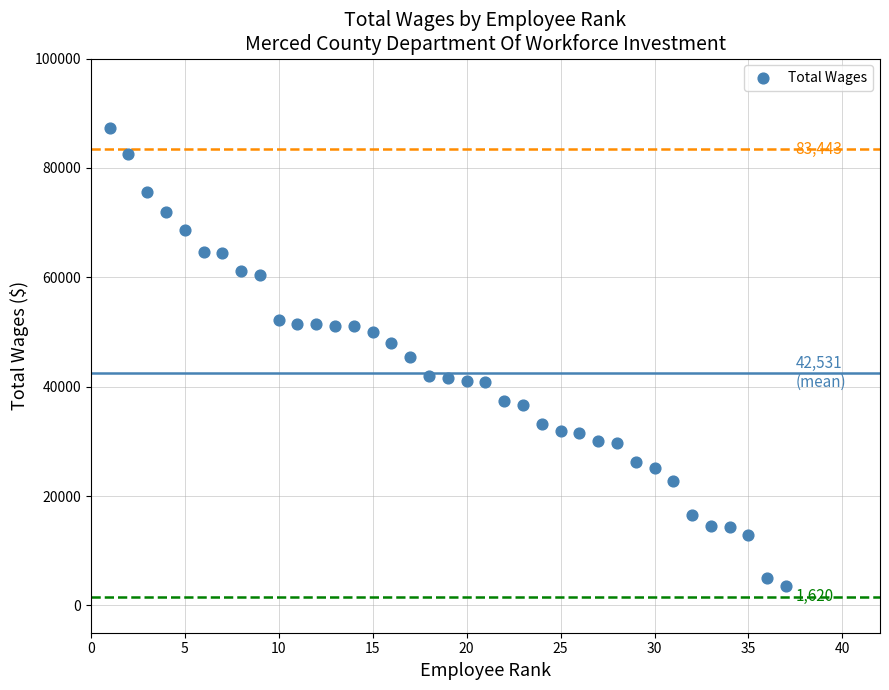

What is the range of Y values (max minus min)?

83838